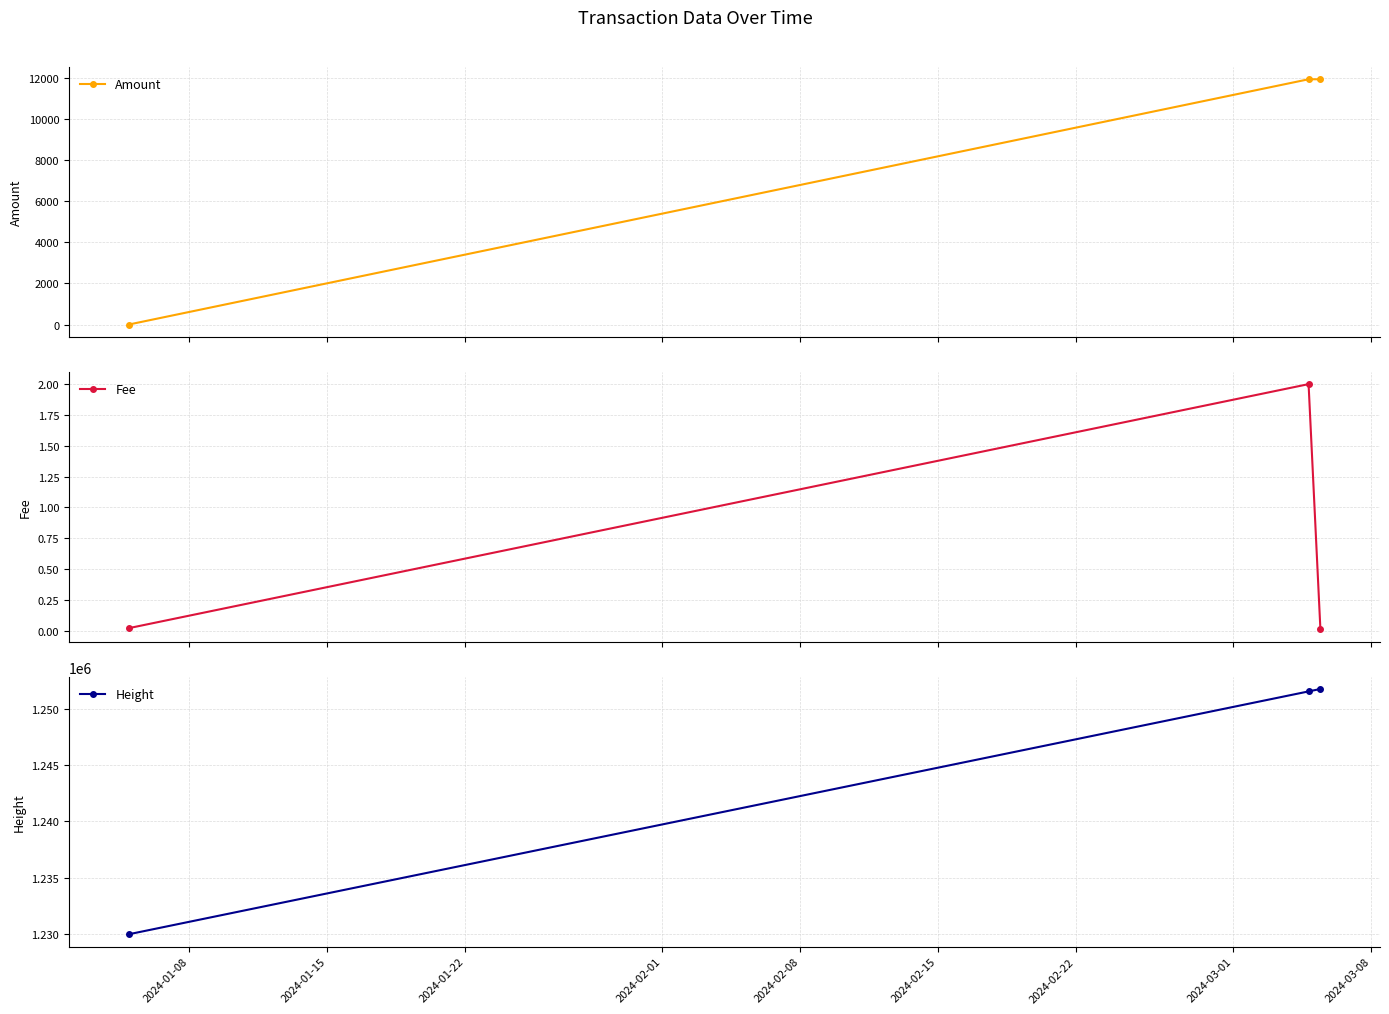

What is the value of the Height point at the 1st from the left?

1229981